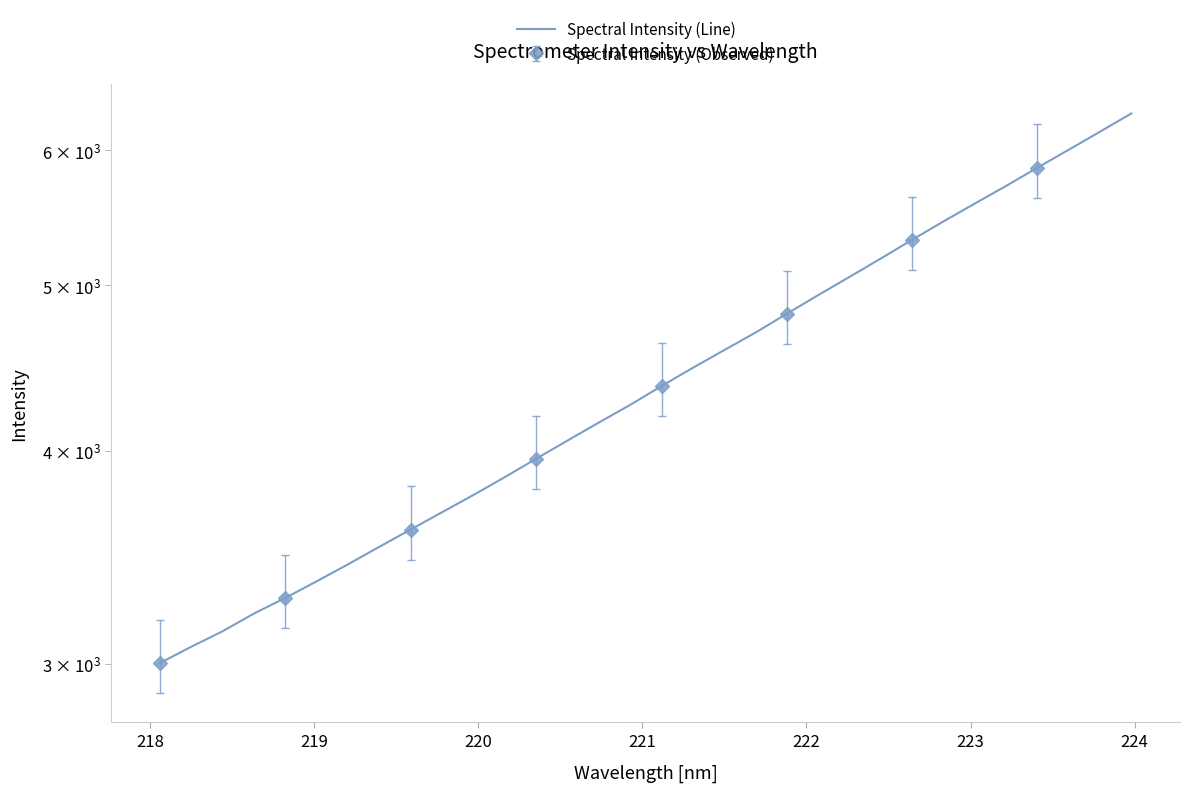

What is the smallest value displayed?

3003.3